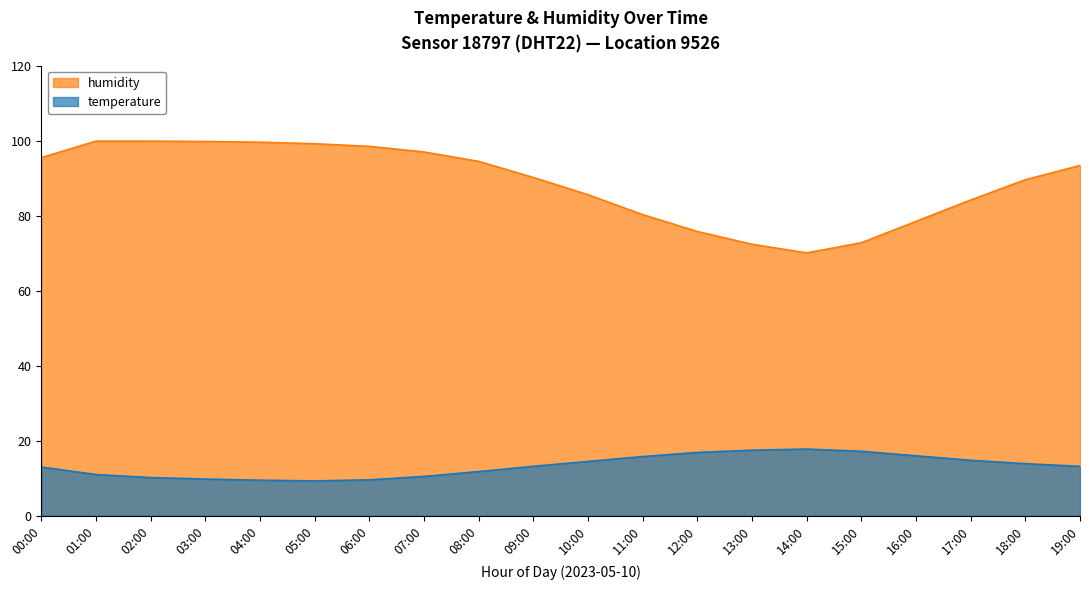

What is the difference between the second highest and minimum values in the temperature series?

8.2